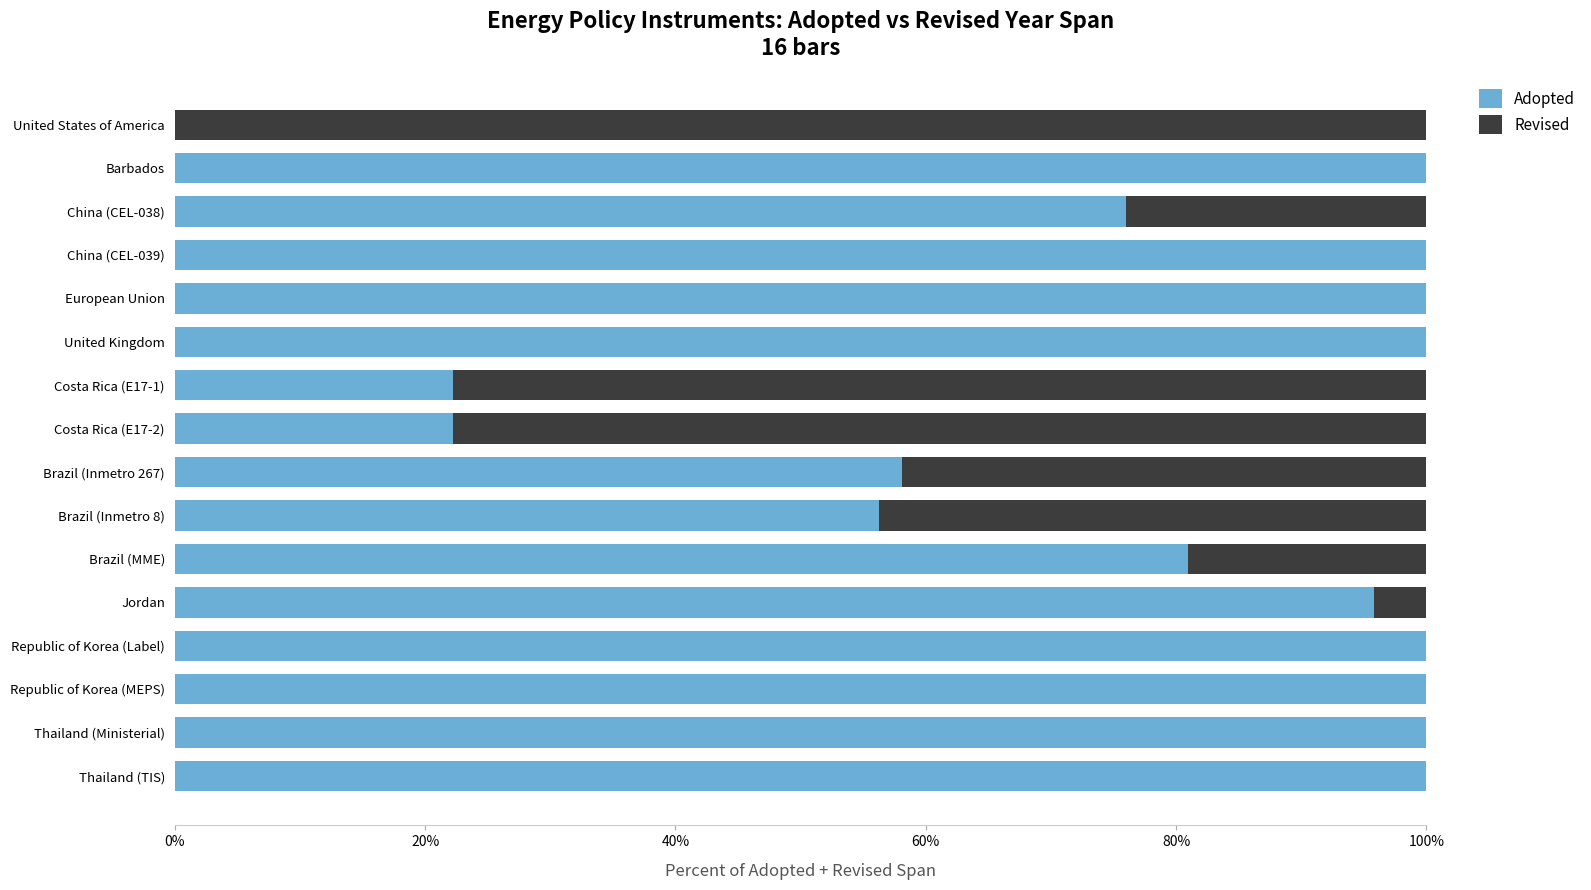

What are all the series names shown in the legend?

Adopted, Revised